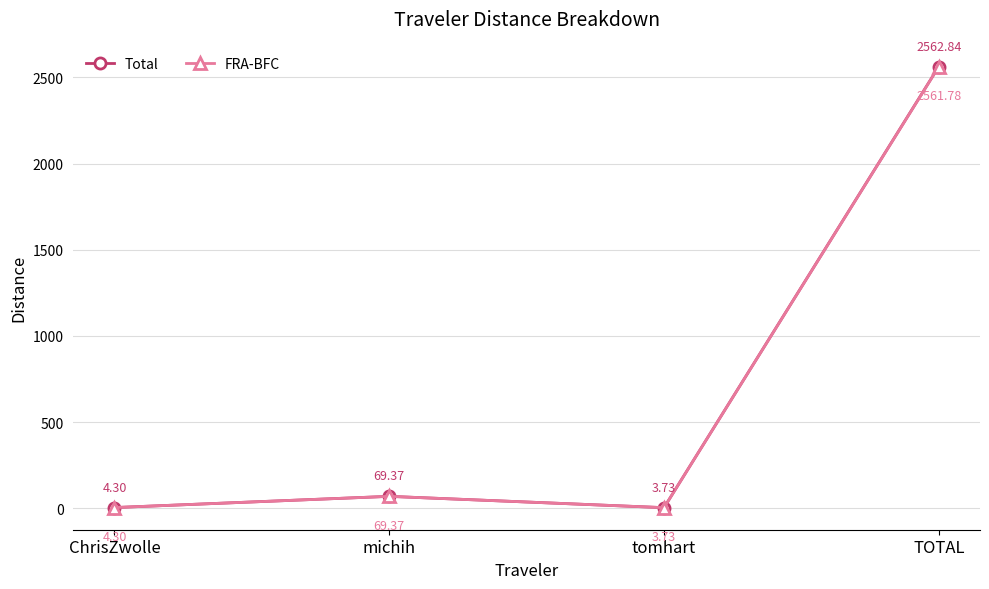

Which series has the largest total across all categories?

Total